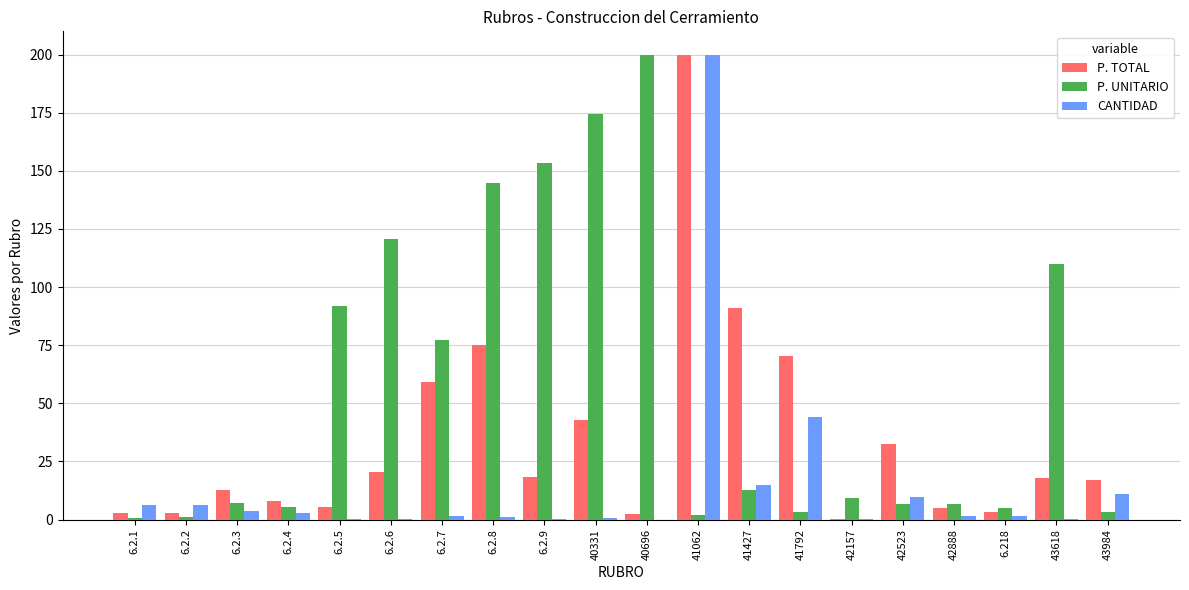

Count the number of data series in this chart.

3